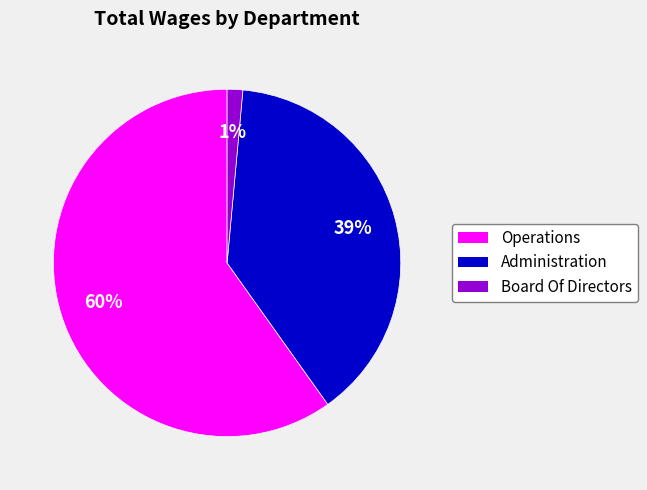

Is there a majority slice in this chart?

Yes